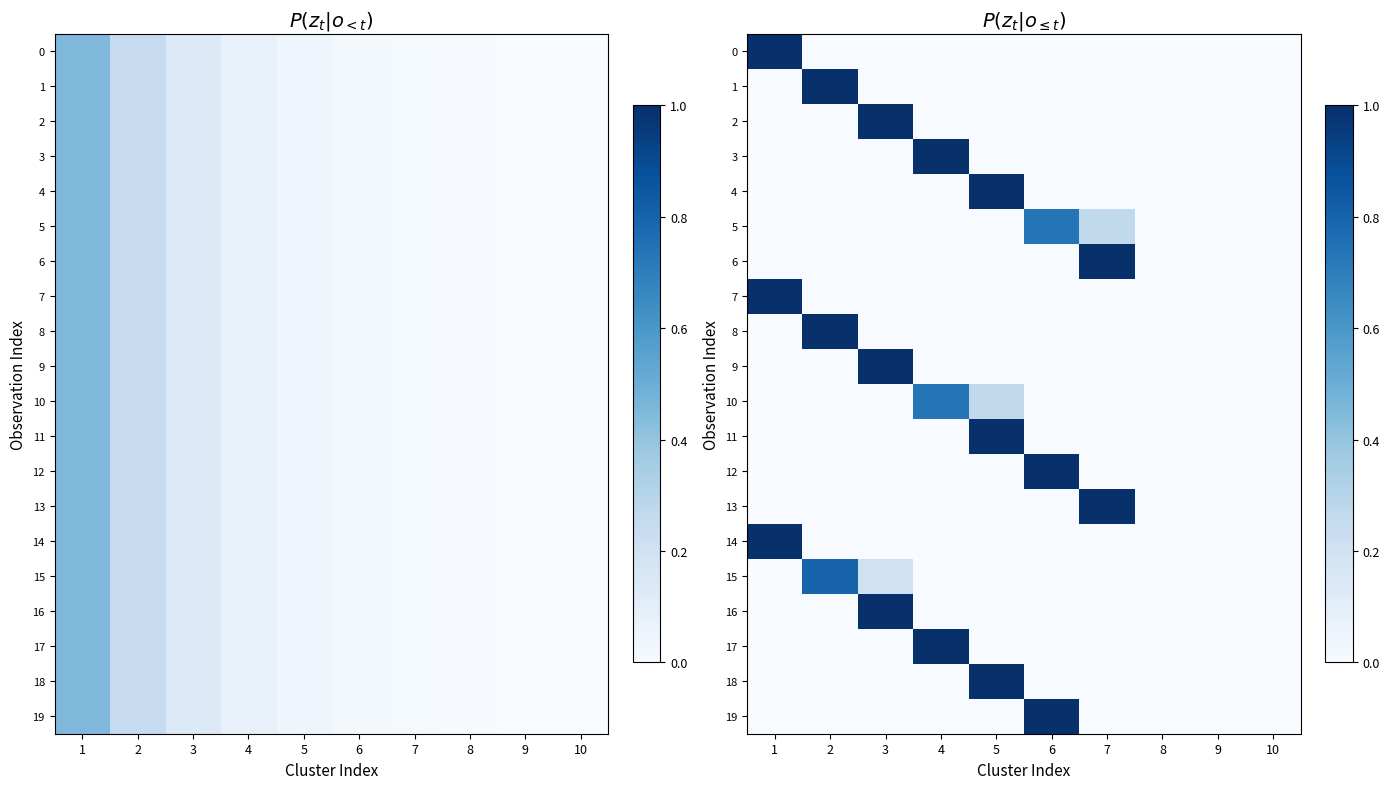

How many values in 17 are above zero?

1